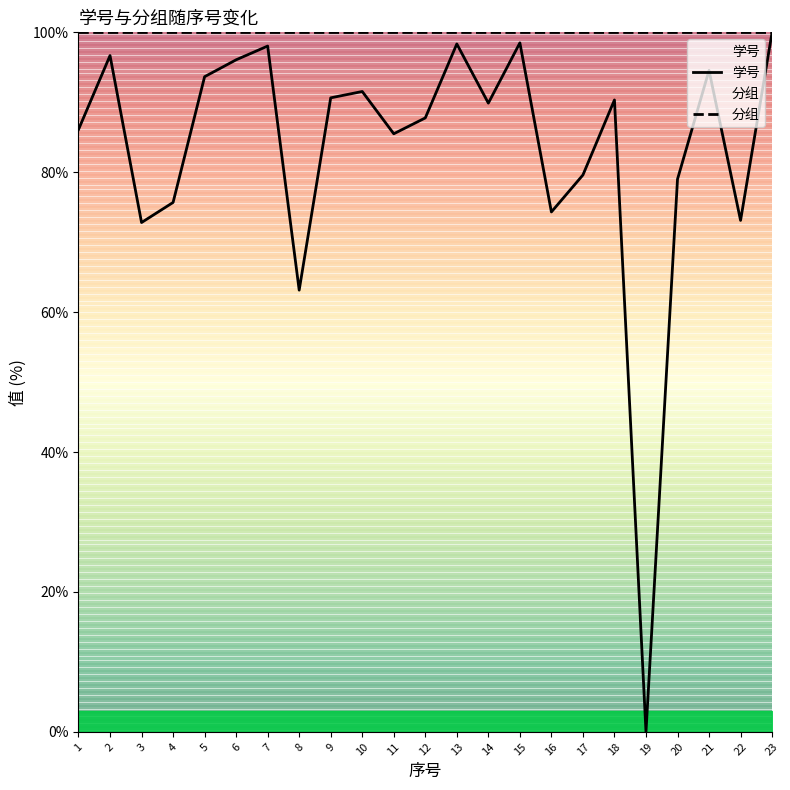

What is the maximum value shown in the chart?

100.0